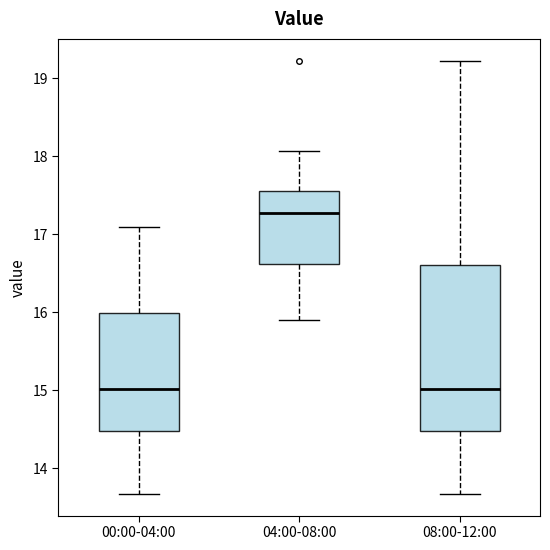

Where is the lower edge of the box for 04:00-08:00 on the y-axis? The values are not printed on the chart, so give them approximately, as read against the axis.

16.6